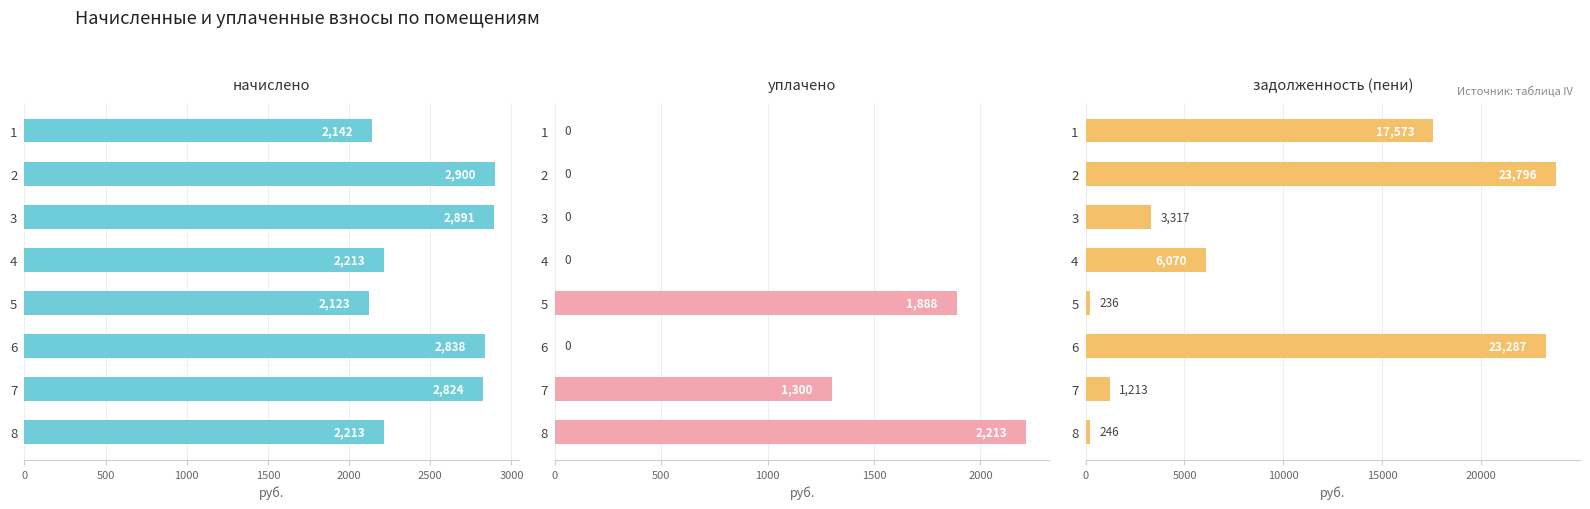

How many groups of bars are there?

8